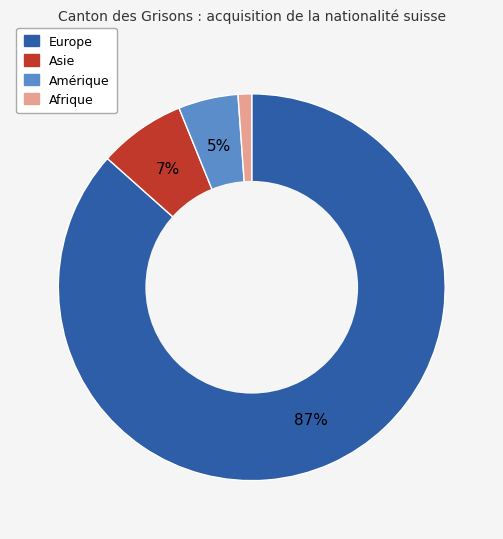

How many slices are in this pie chart?

4